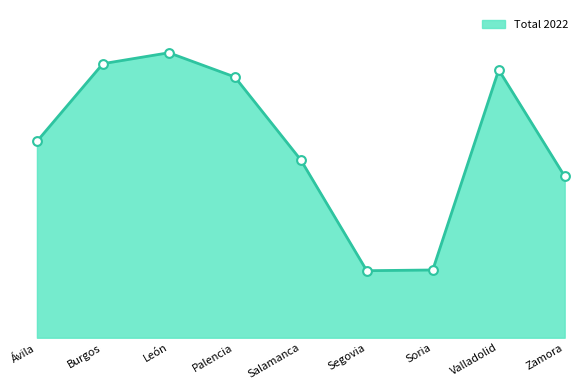

Approximately how many times larger is the value at León compared to Segovia?

4.3